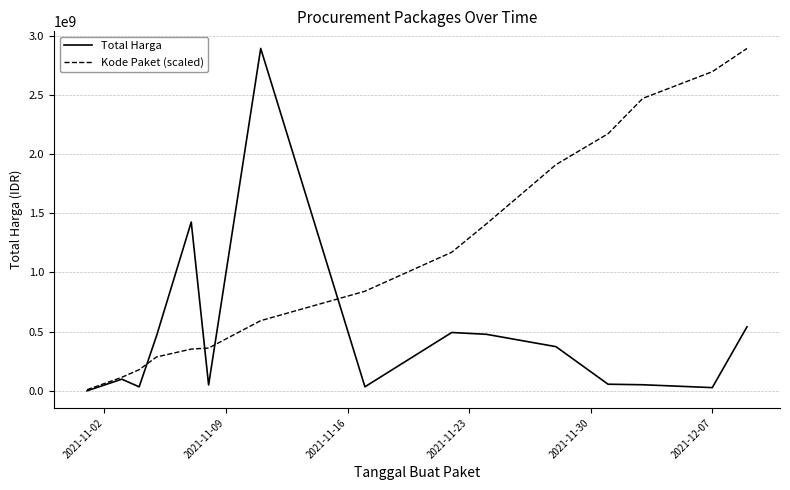

What is the highest value of the Kode Paket (scaled) series?

2892122000.0